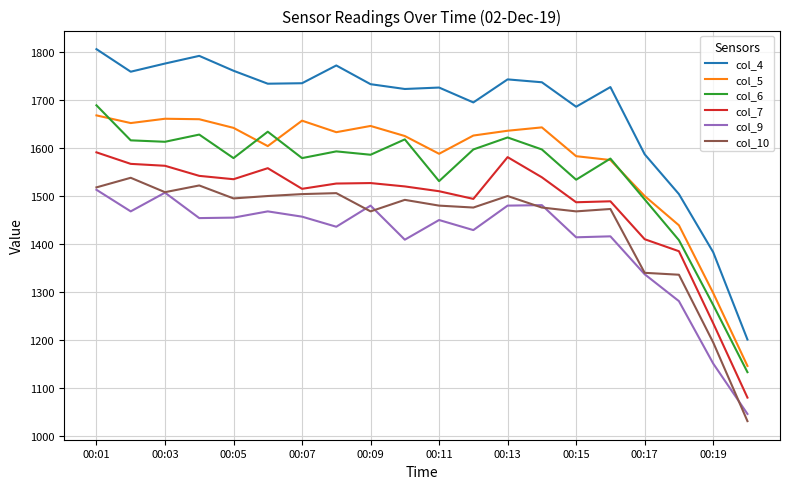

True or false: col_5 and col_4 cross at least once.

False